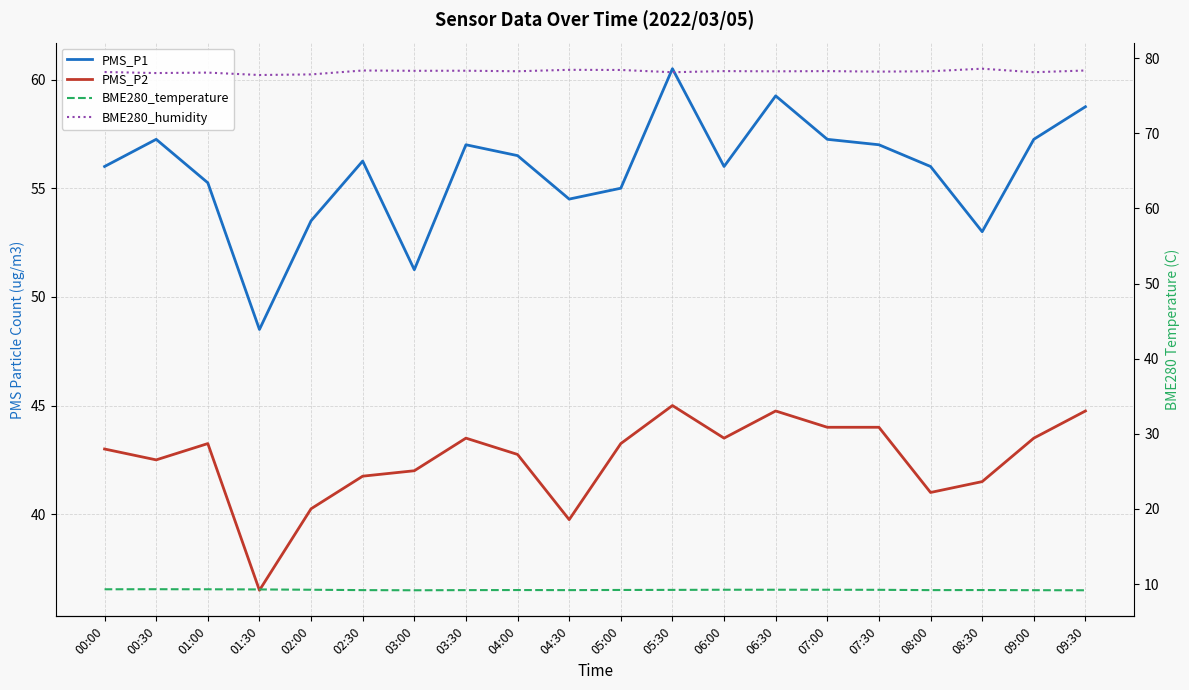

What position from the right is 08:30?

3